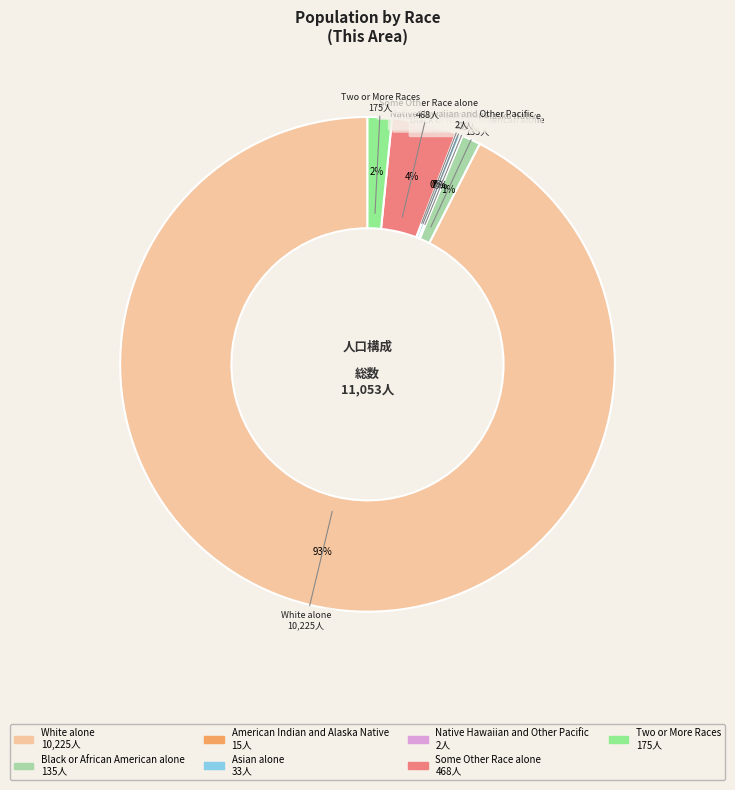

Does White alone account for over 50% of the chart?

Yes